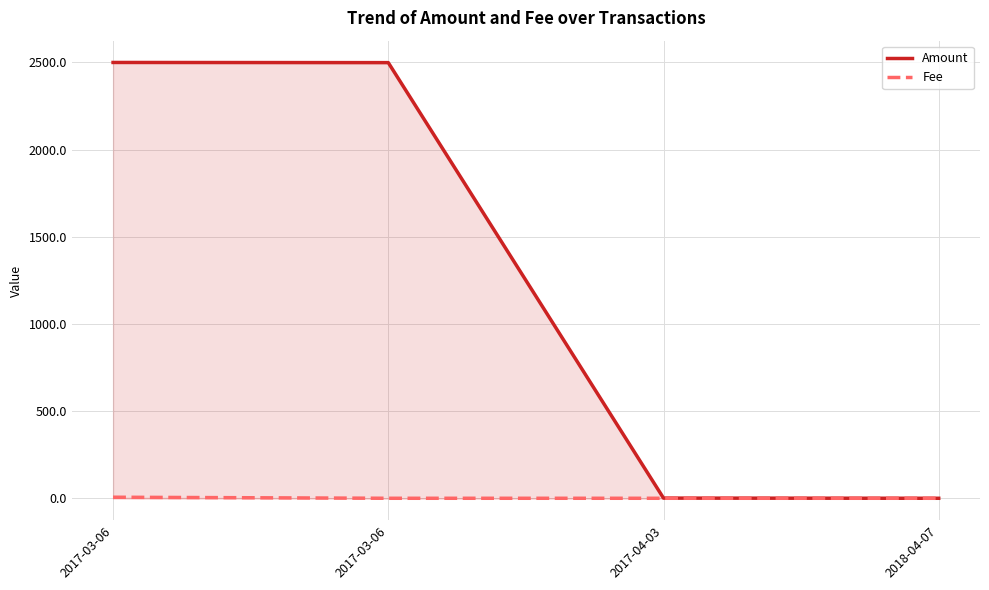

Is it true that Fee equals 1.6 at 2018-04-07?

False